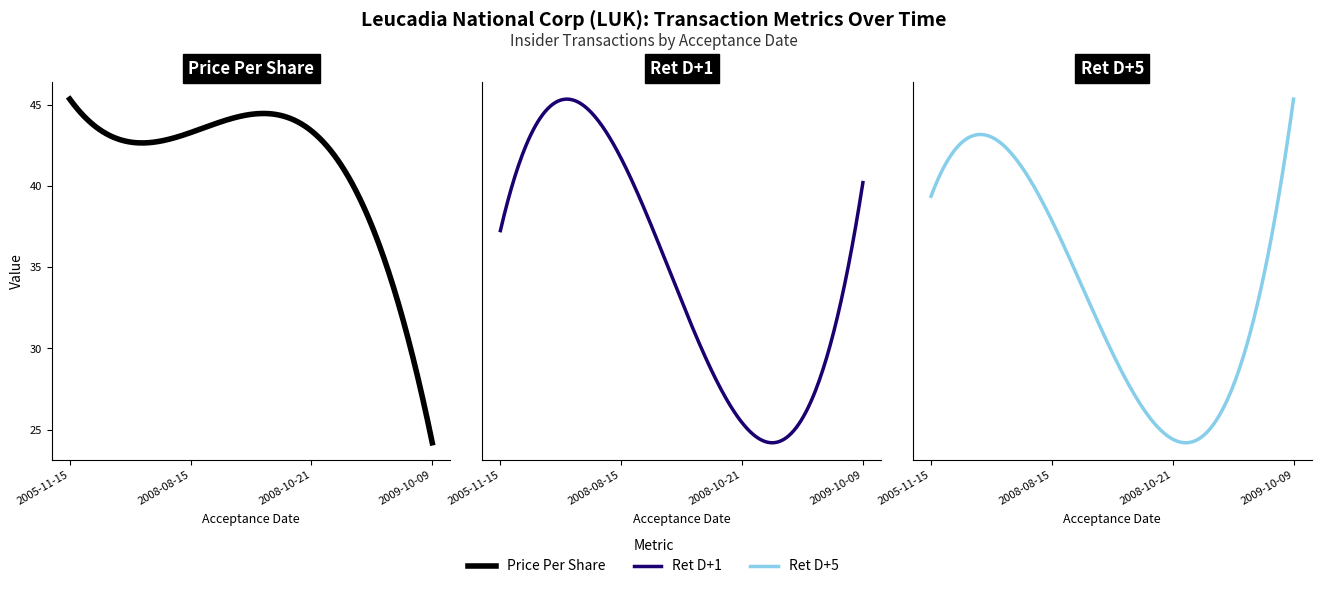

In retd5, how many points are lower than both neighbors (excluding endpoints)?

1